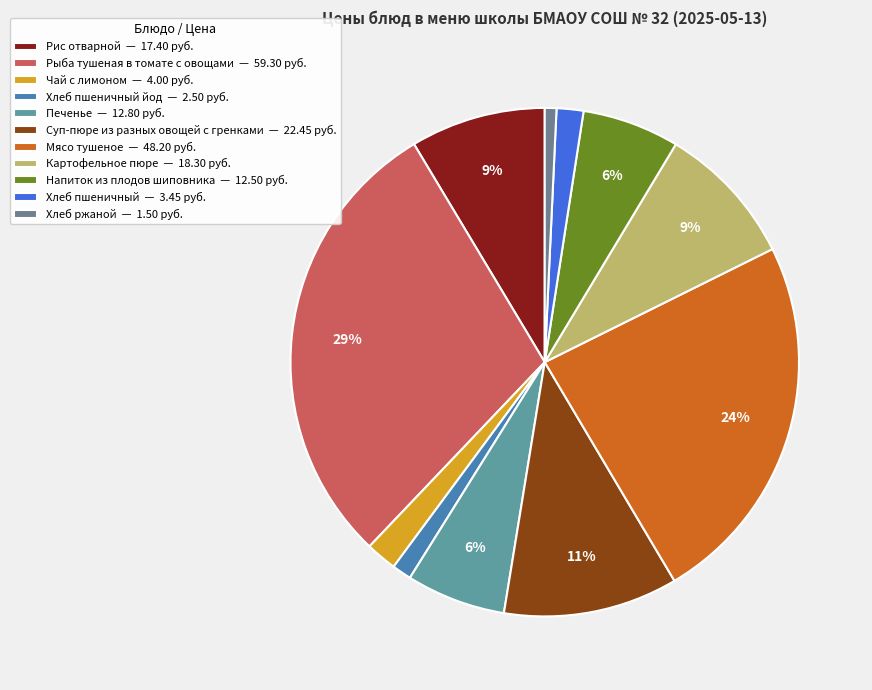

What is the smallest slice in the pie chart?

Хлеб ржаной